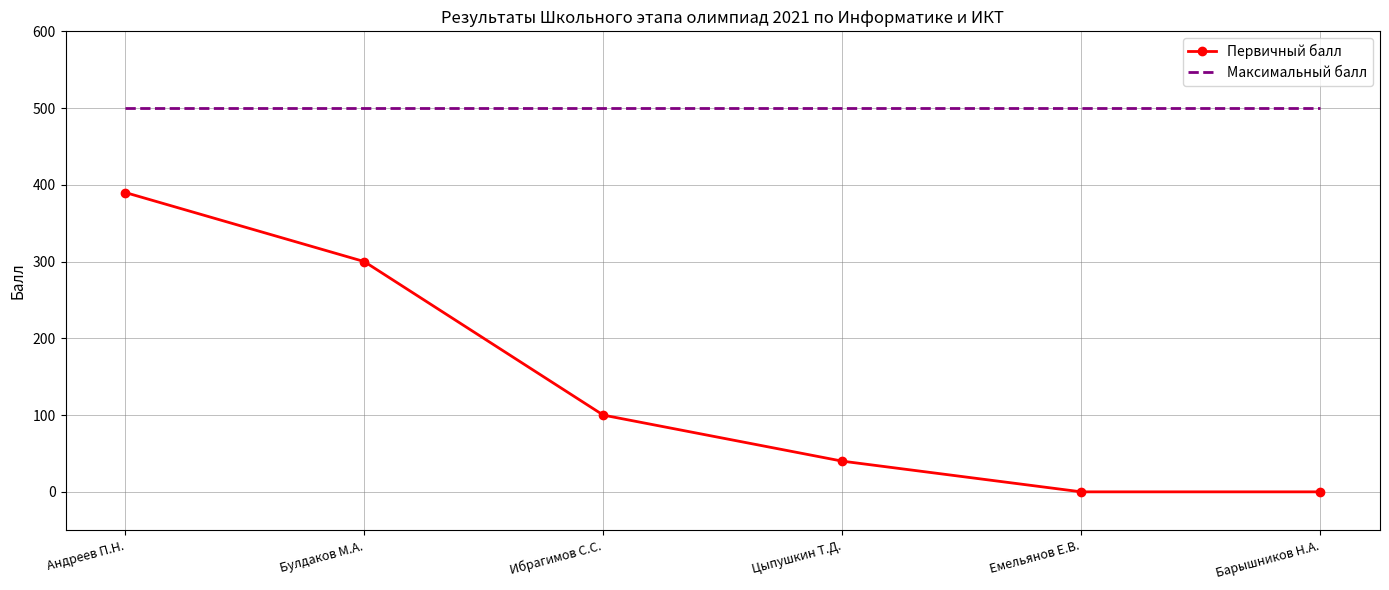

At Барышников Н.А., list the series in order from smallest to largest.

Первичный балл, Максимальный балл